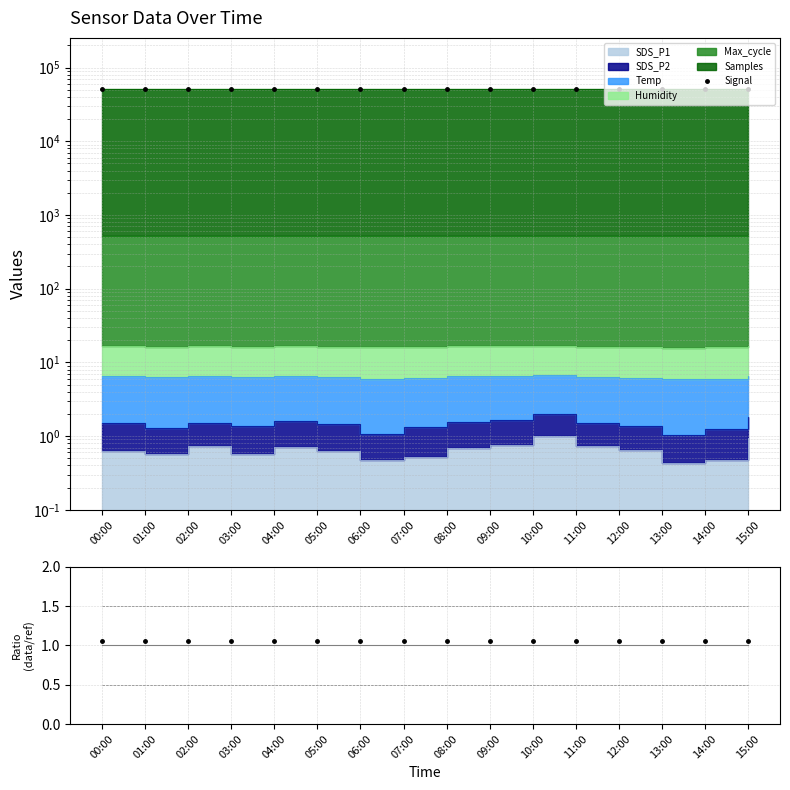

The value of Ratio at 05:00 is 0.7. True or false?

False